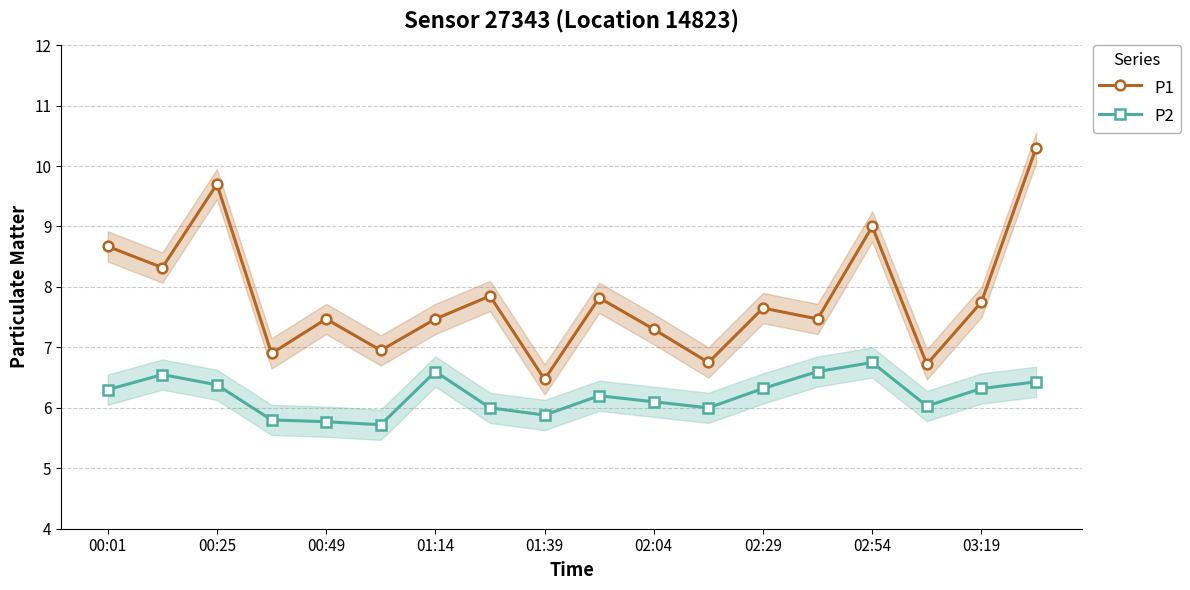

At which category does the chart reach its peak across all series?

17